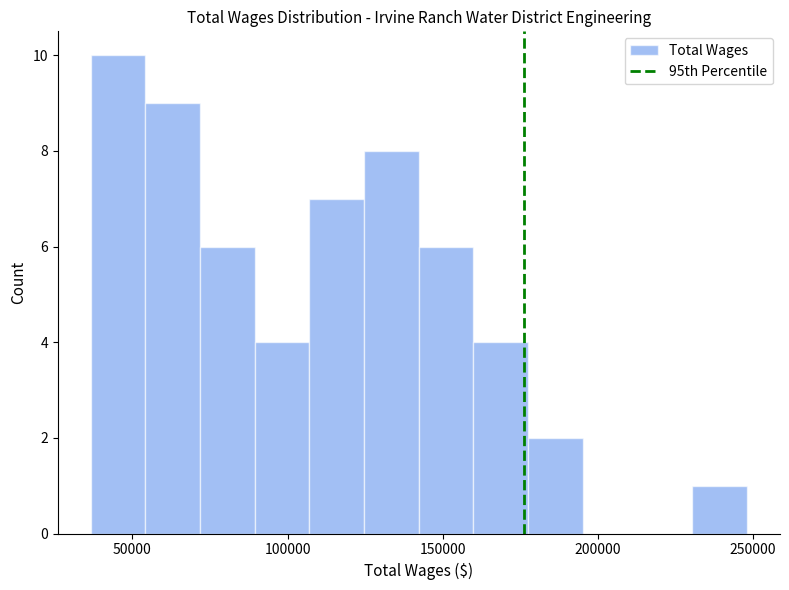

Around what value on the x-axis is the tallest bar? Give the approximate position of its centre, as read against the axis.

45000